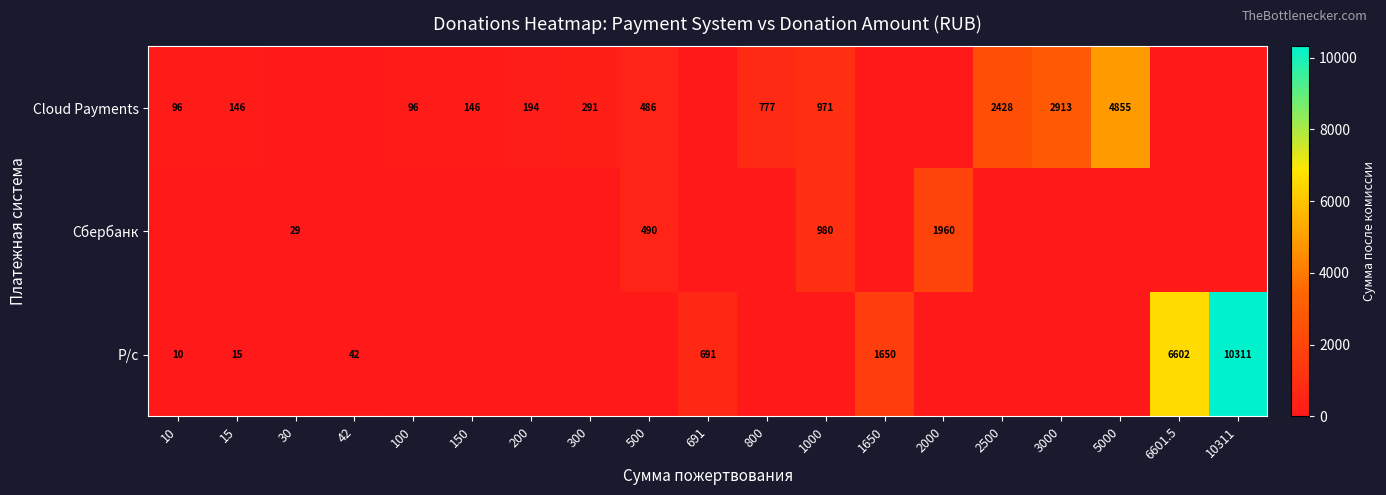

Is the value of Р/с at 10 greater than the value of Cloud Payments at 300?

No